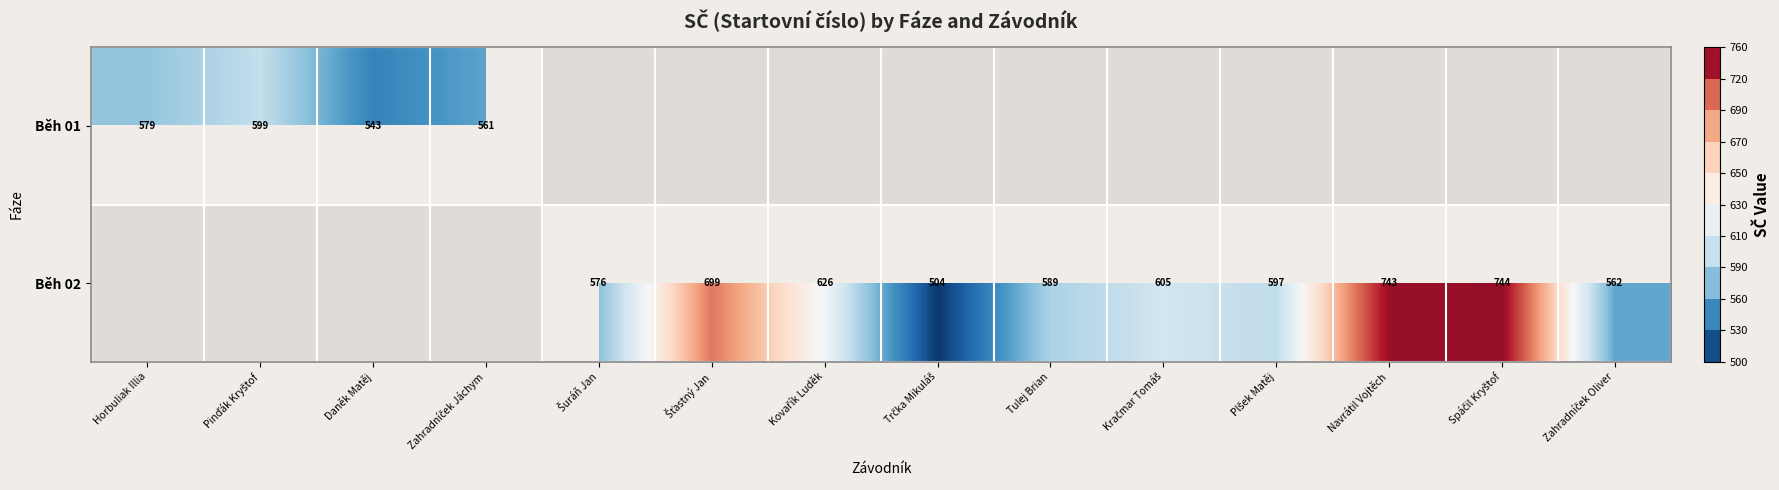

The value of Běh 02 at Tulej Brian is 589. True or false?

True